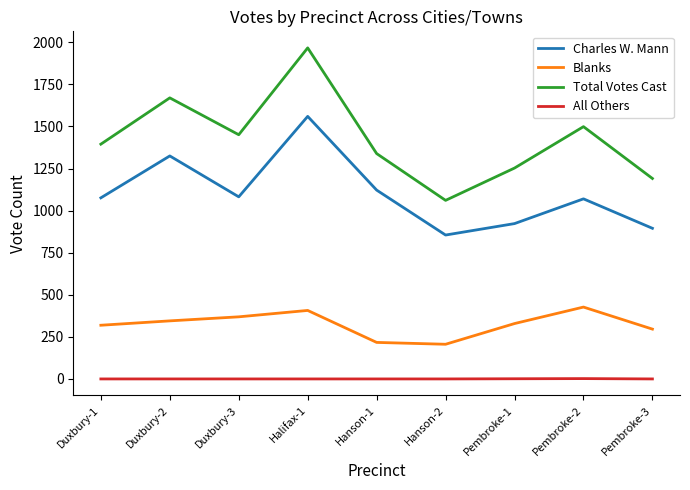

What are all the series names shown in the legend?

Charles W. Mann, Blanks, Total Votes Cast, All Others